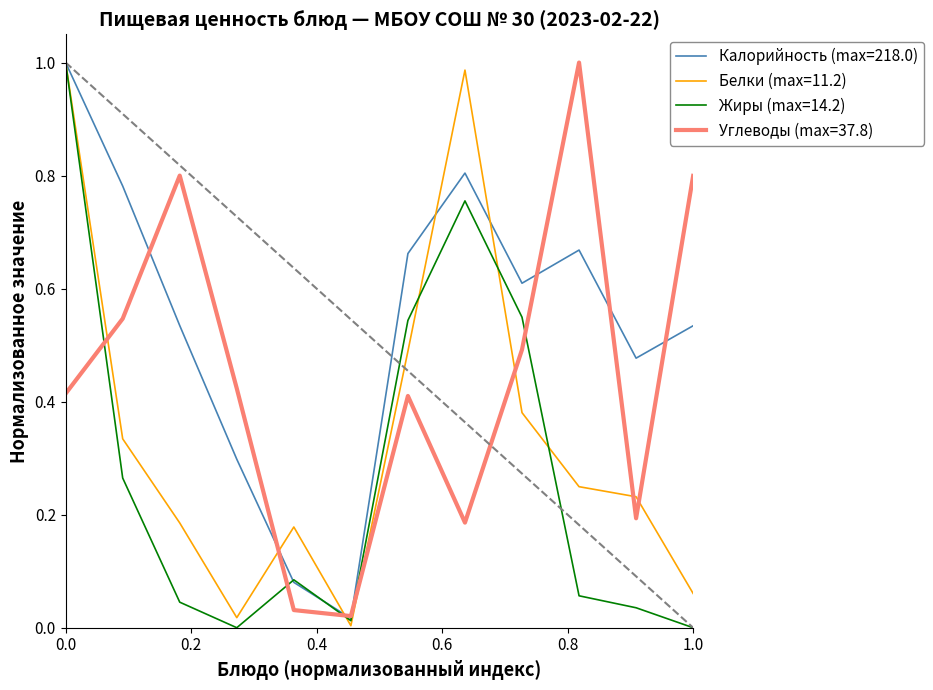

Which series has the largest total across all categories?

Калорийность (max=218.0)